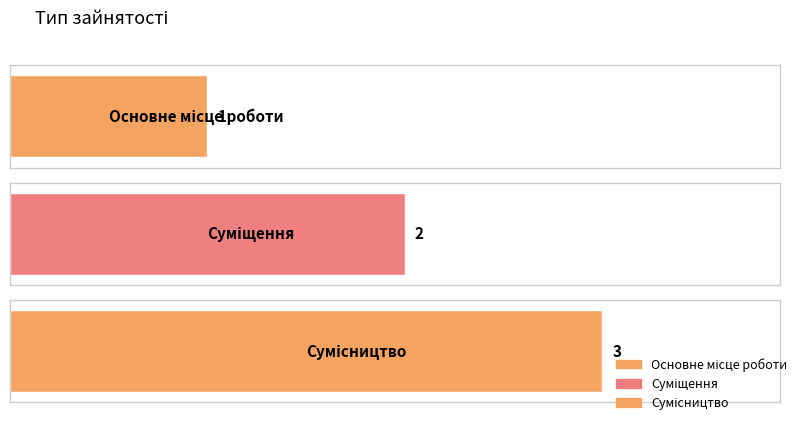

What is the label of the 1st bar from the left?

Основне місце роботи